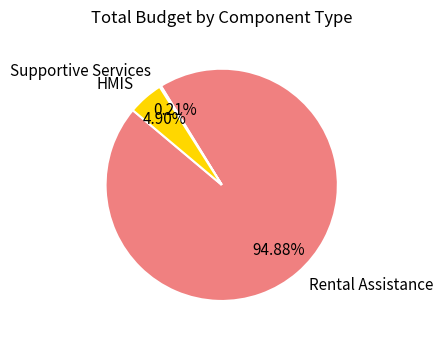

What is the largest slice in the pie chart?

Rental Assistance